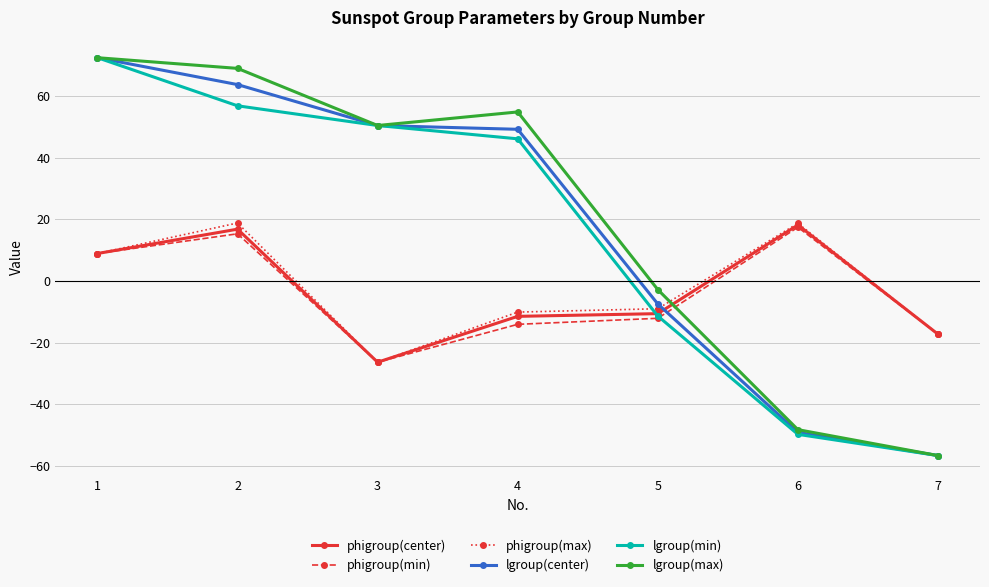

How many lines are shown in the chart?

6